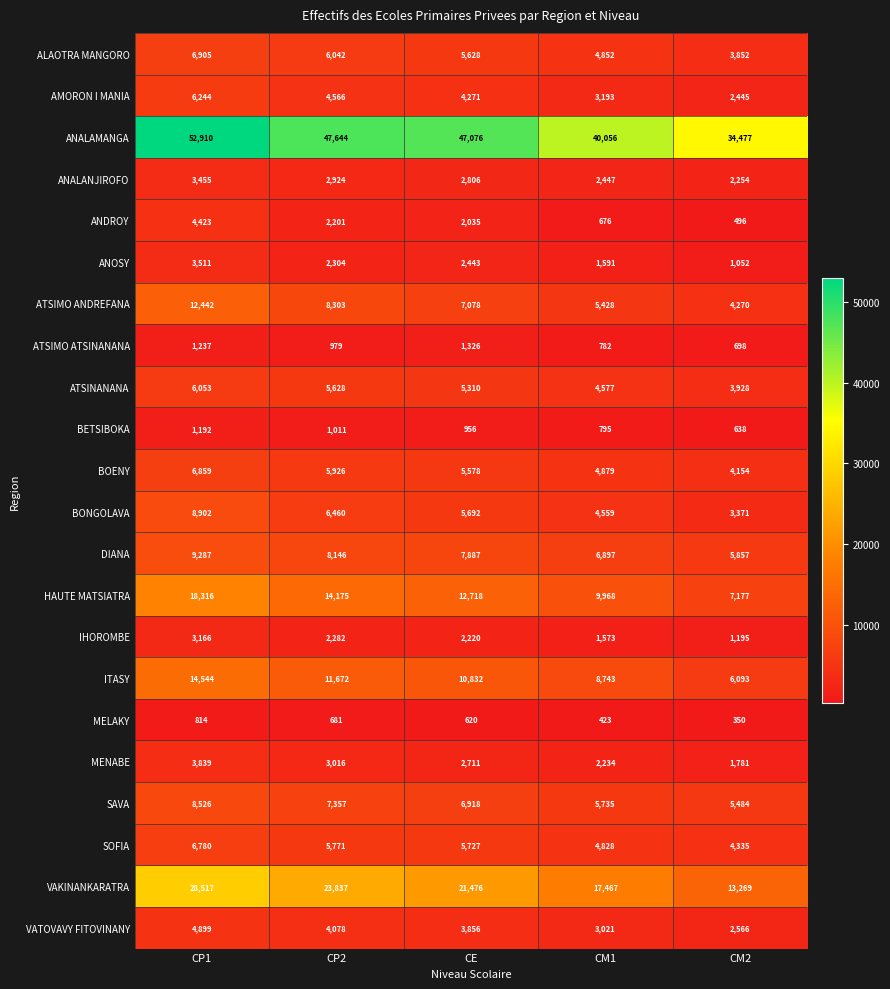

Which series has the largest range (max minus min)?

ANALAMANGA